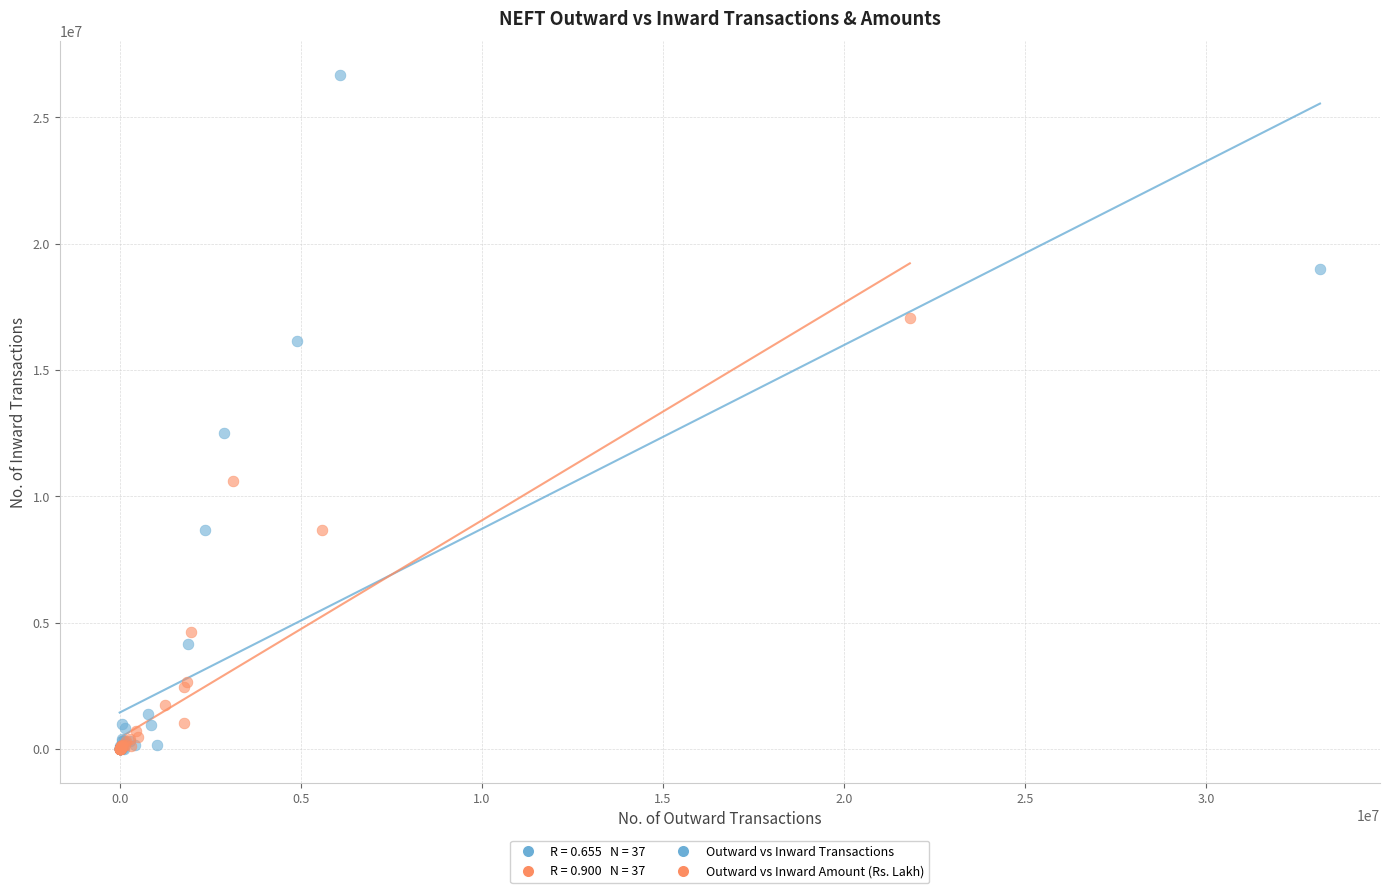

Which series reaches the maximum Y coordinate?

Outward vs Inward Transactions